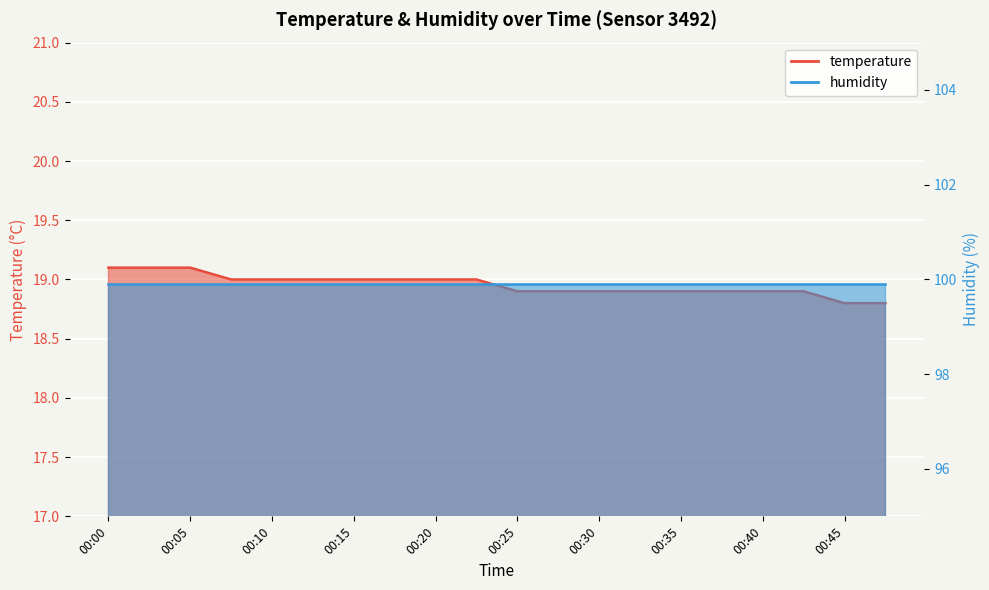

How many values are between 18 and 19?

17